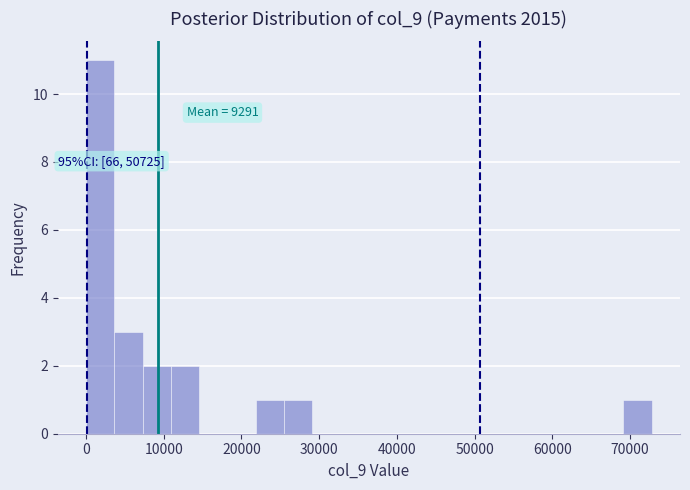

Around what value on the x-axis is the tallest bar? Give the approximate position of its centre, as read against the axis.

2000